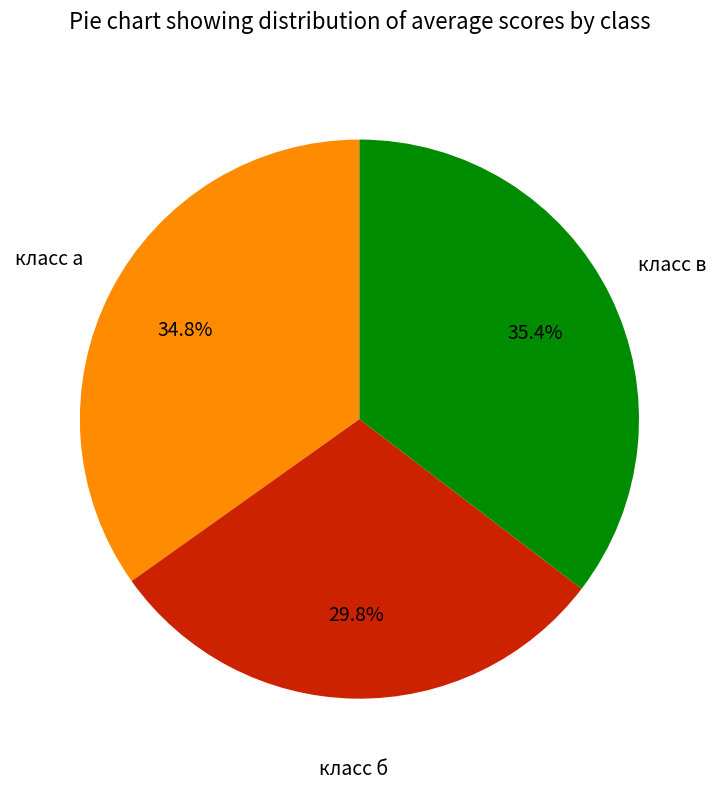

How many segments does this pie chart have?

3